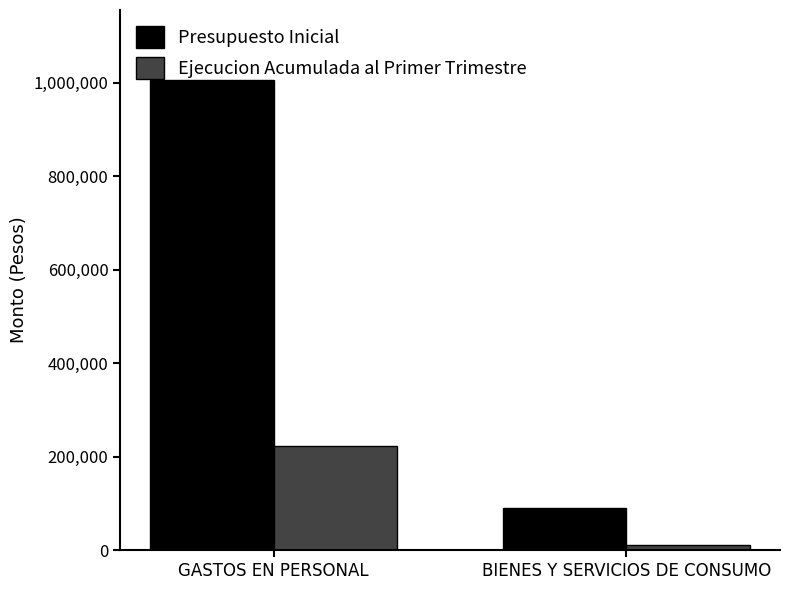

At how many categories does at least one series exceed 933586?

1